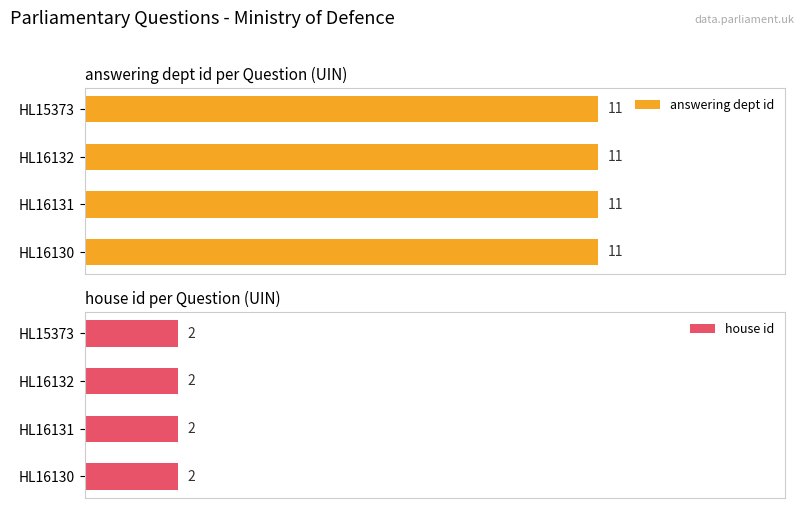

Read the answering dept id value at HL16131.

11